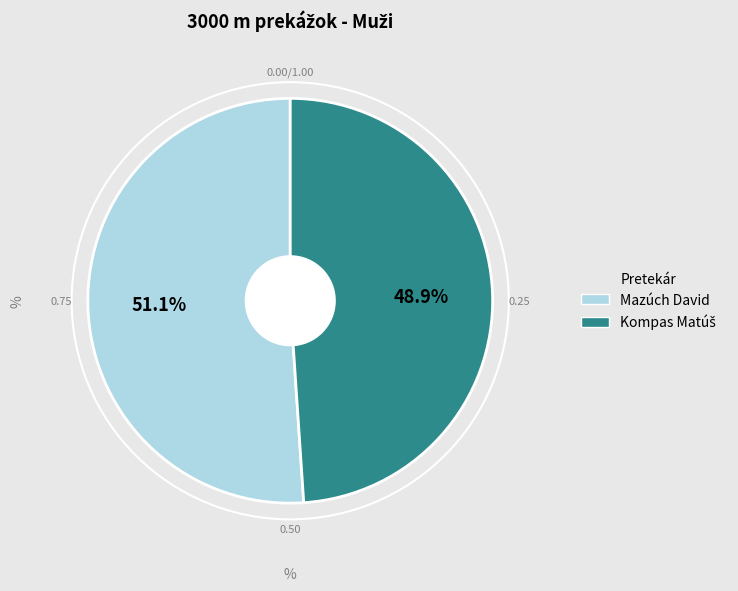

What percentage is NOT represented by Mazúch David?

48.9%